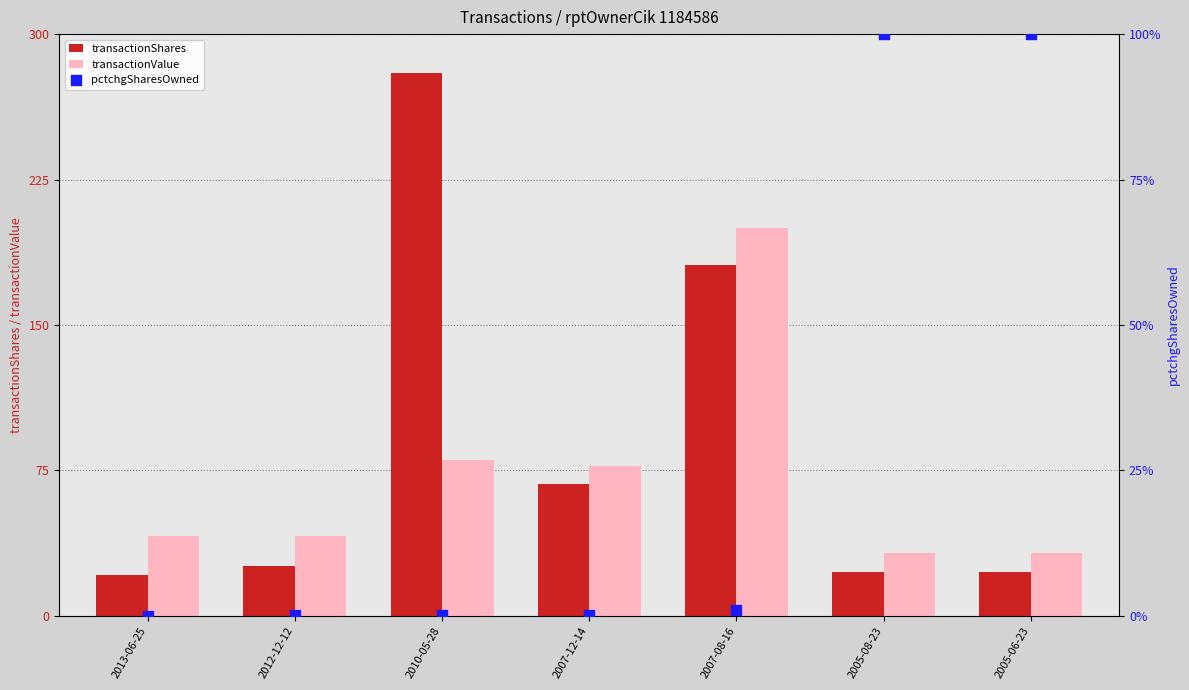

At which category is the sum across all series the highest?

2007-08-16